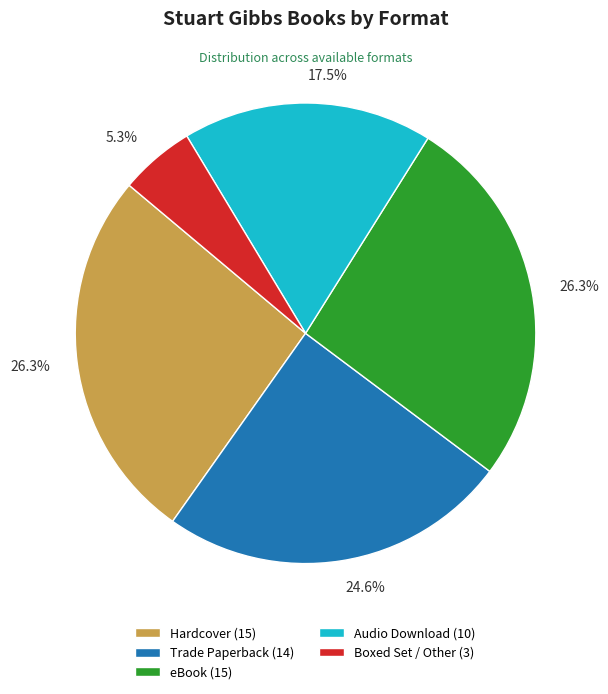

To the nearest percent, what is the difference between the largest and smallest slice percentages?

21%